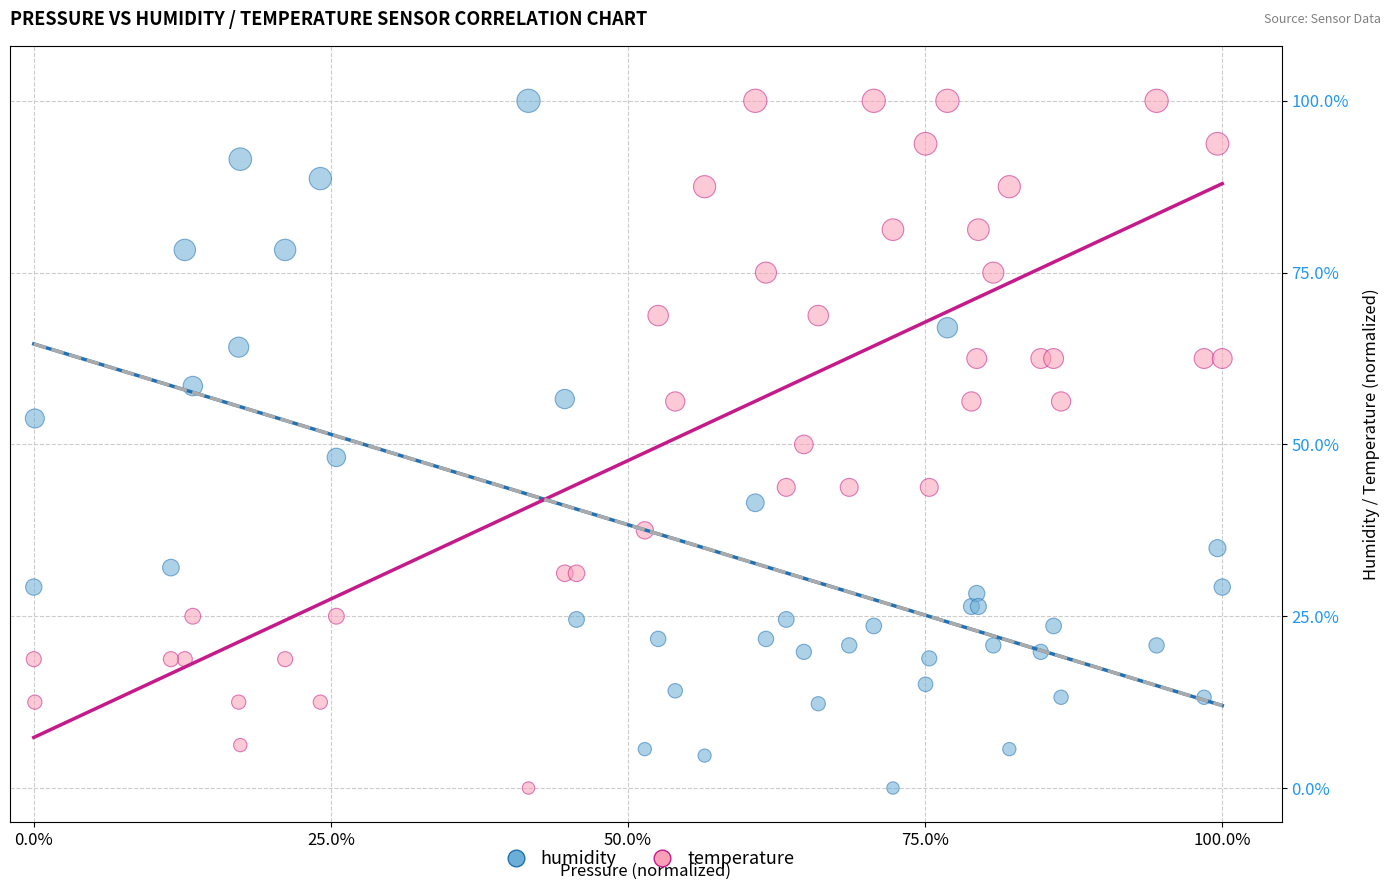

What is the X range (max minus min) for the scatter plot?

100.0